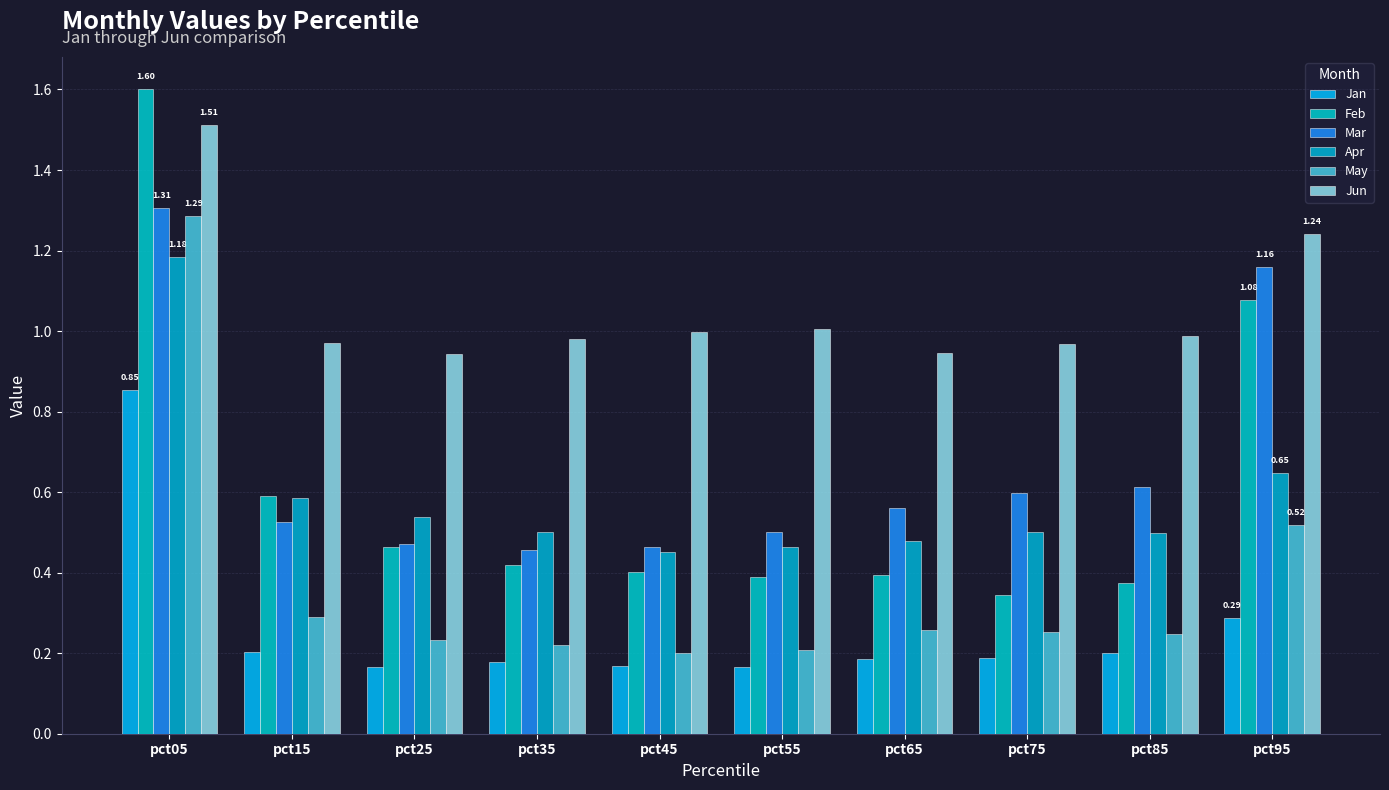

What is the total value across all series at pct05?

7.7